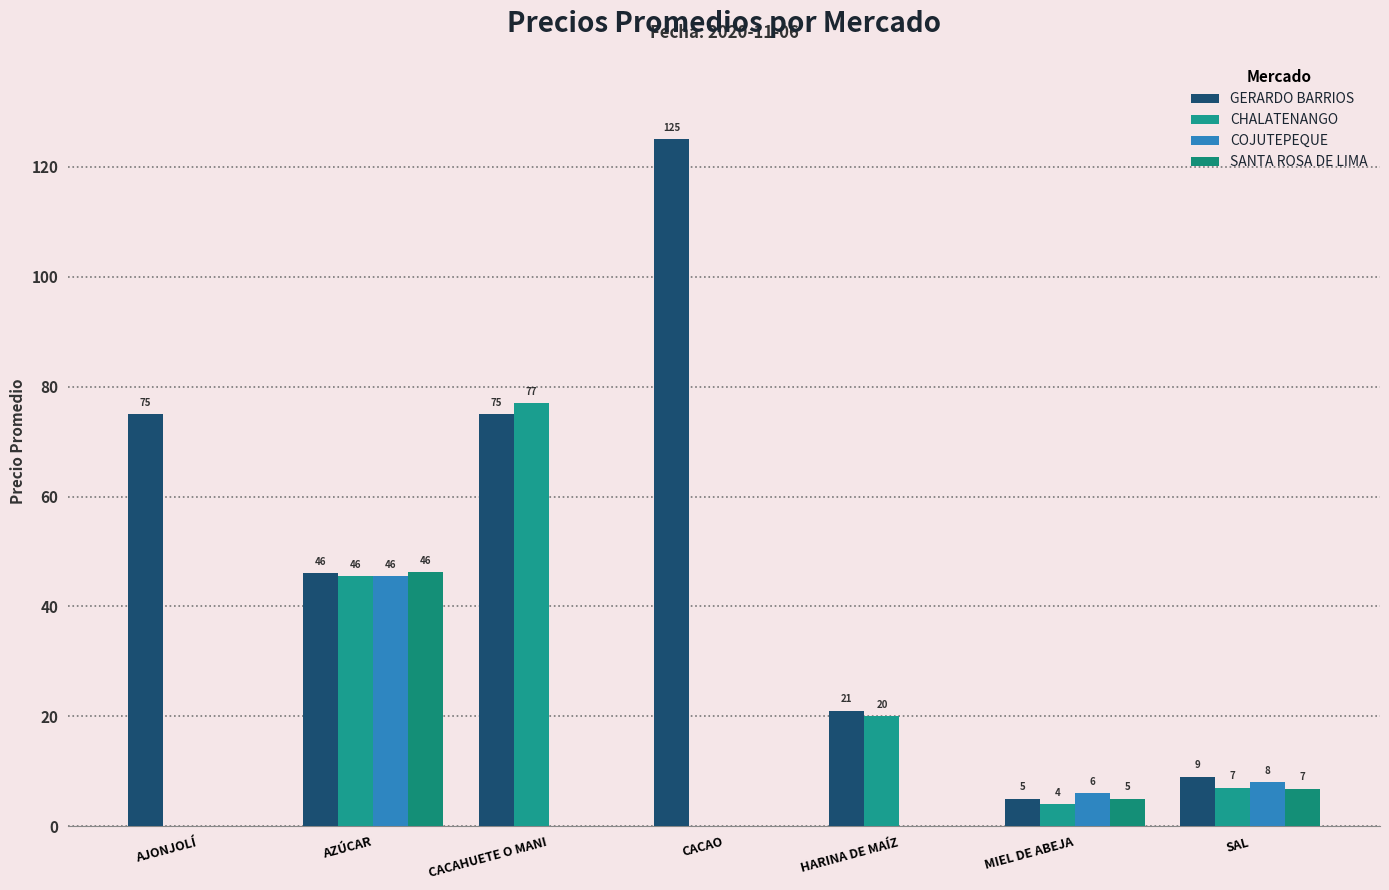

Reading right to left, extract all data points from this chart.

GERARDO BARRIOS: SAL=9.0	MIEL DE ABEJA=5.0	HARINA DE MAÍZ=21.0	CACAO=125.0	CACAHUETE O MANI=75.0	AZÚCAR=46.0	AJONJOLÍ=75.0
CHALATENANGO: SAL=7.0	MIEL DE ABEJA=4.0	HARINA DE MAÍZ=20.0	CACAO=0.0	CACAHUETE O MANI=77.0	AZÚCAR=45.5	AJONJOLÍ=0.0
COJUTEPEQUE: SAL=8.0	MIEL DE ABEJA=6.0	HARINA DE MAÍZ=0.0	CACAO=0.0	CACAHUETE O MANI=0.0	AZÚCAR=45.5	AJONJOLÍ=0.0
SANTA ROSA DE LIMA: SAL=6.8	MIEL DE ABEJA=5.0	HARINA DE MAÍZ=0.0	CACAO=0.0	CACAHUETE O MANI=0.0	AZÚCAR=46.2	AJONJOLÍ=0.0